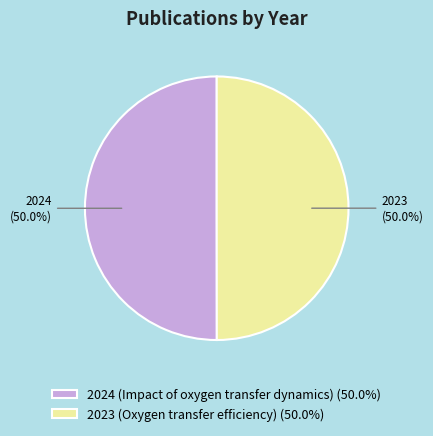

Approximately how many times larger is the value at 2024 (Impact of oxygen transfer dynamics) (50.0%) compared to 2023 (Oxygen transfer efficiency) (50.0%)?

1.0